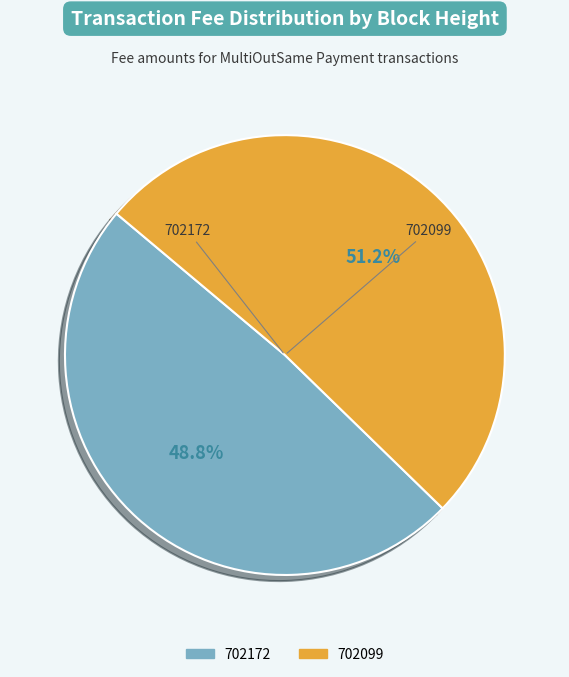

Count the number of slices in the pie.

2